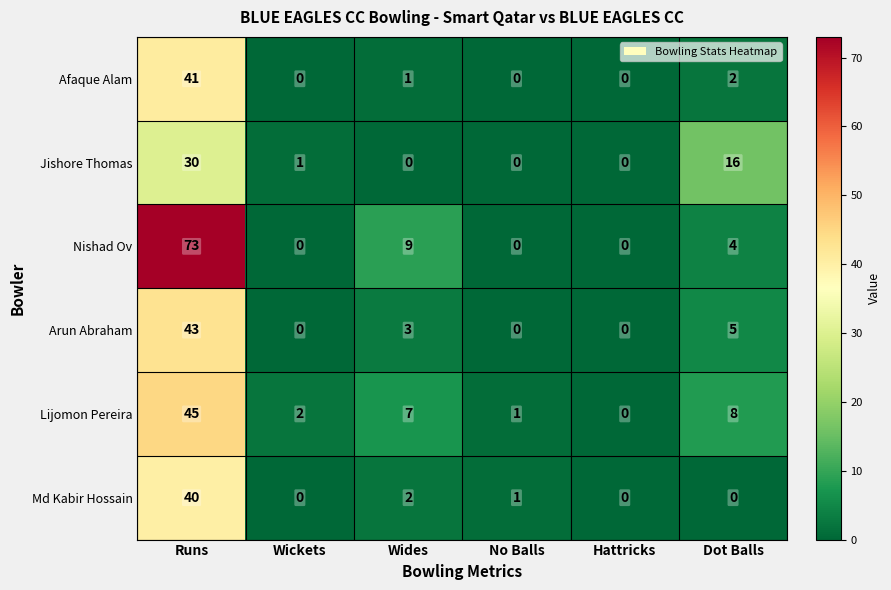

True or false: Nishad Ov has a value of 0 at No Balls.

True